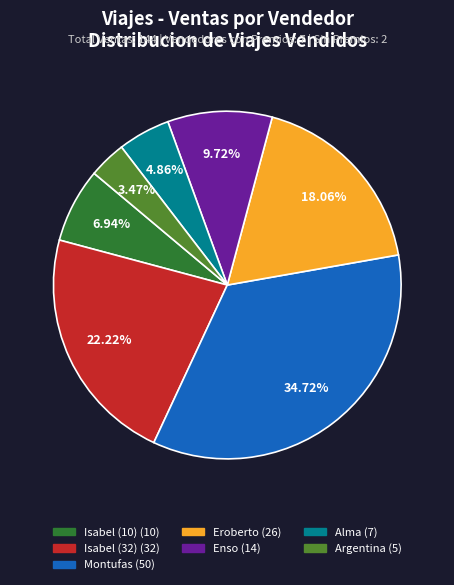

Count the number of slices in the pie.

7